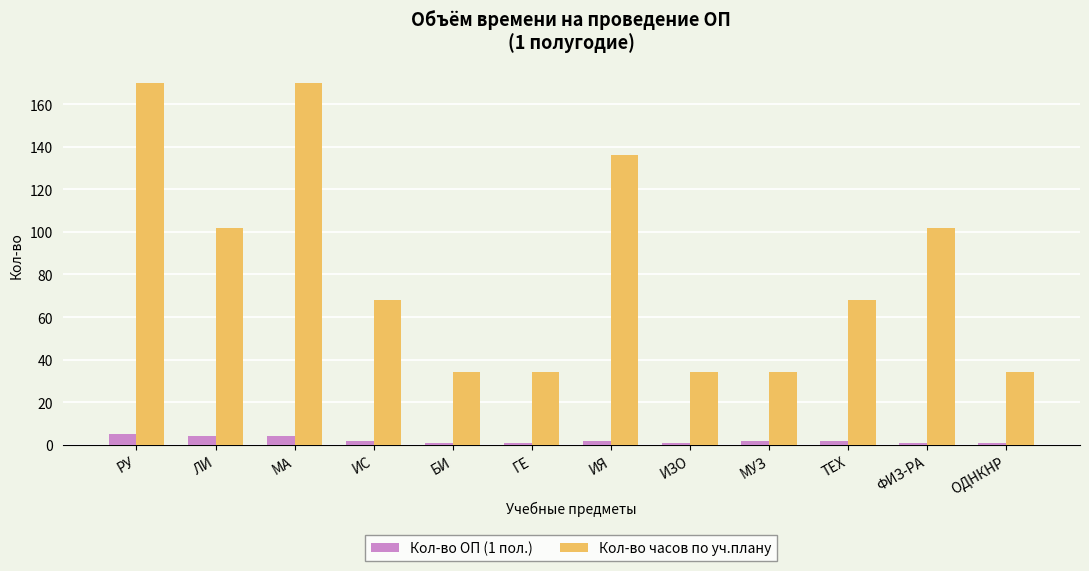

What is the difference between the maximum and minimum values in the Кол-во ОП (1 пол.) series?

4